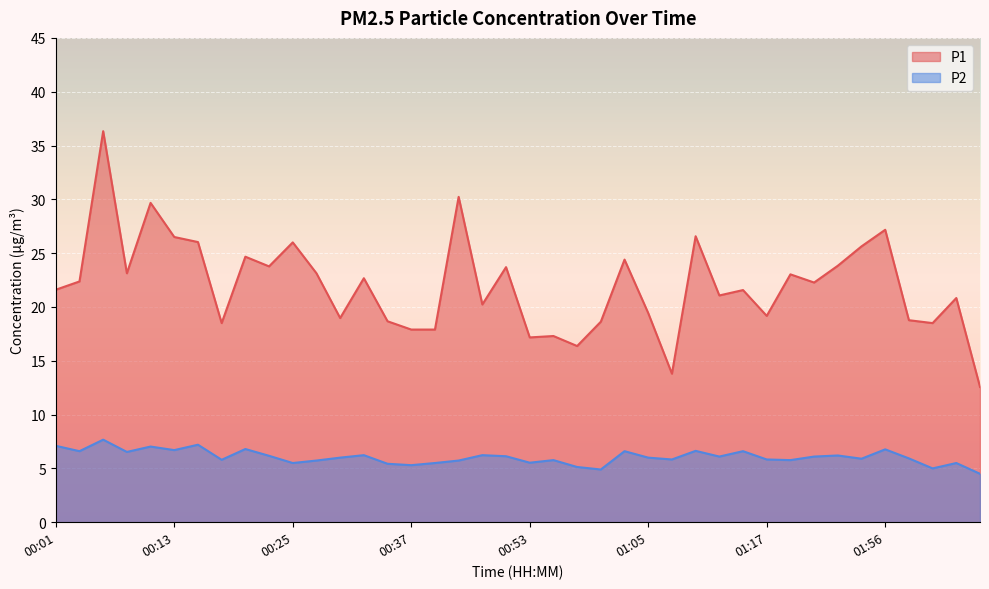

Is it true that P2 equals 3.3 at 00:35?

False